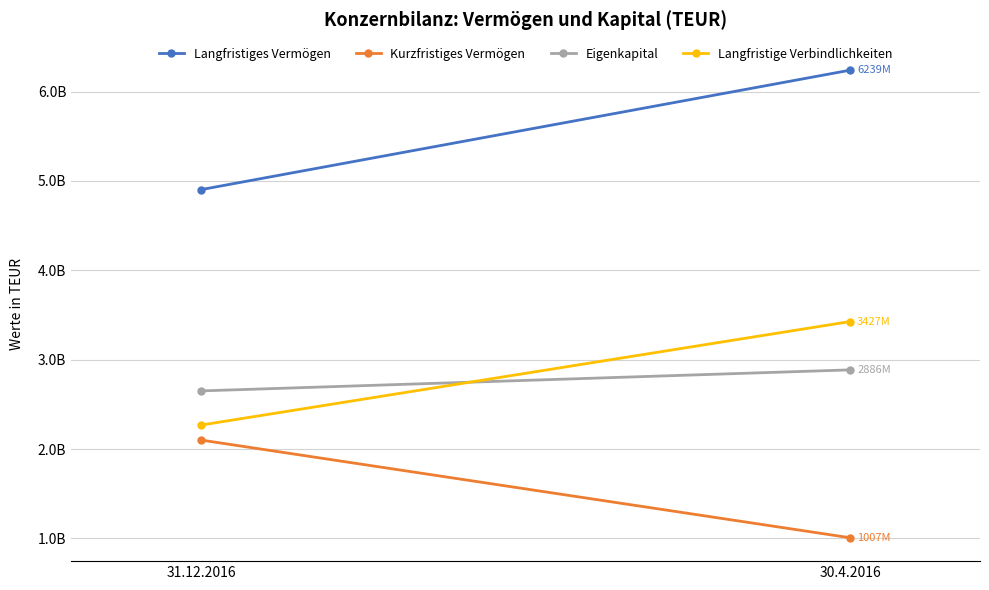

How many categories are shown in the chart?

2